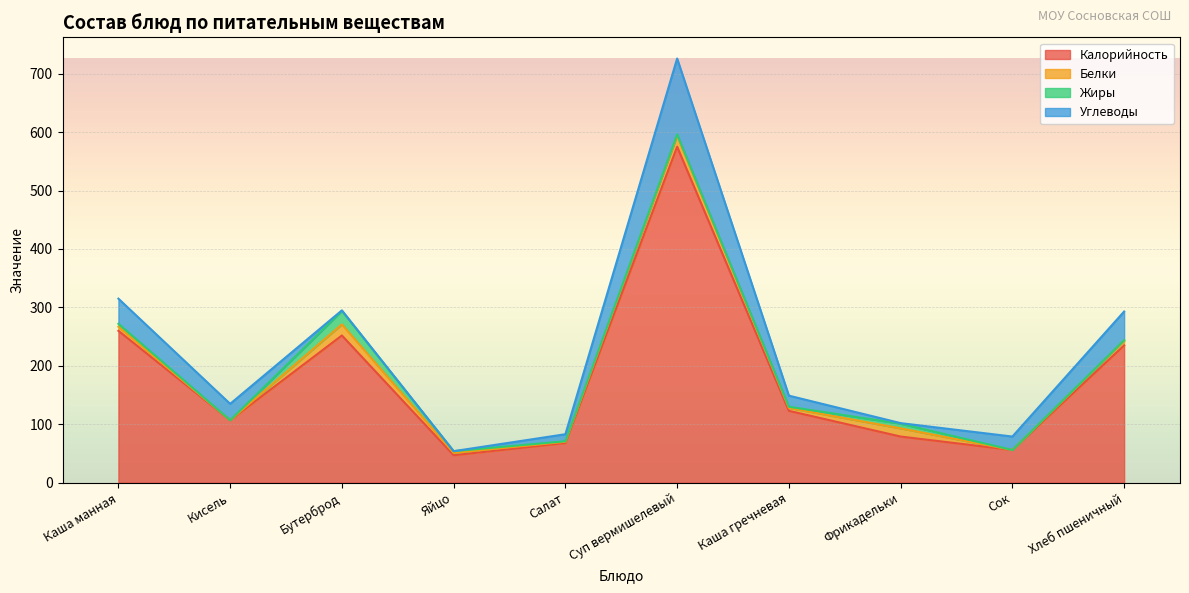

Which category has the highest value in the Жиры series?

Бутерброд